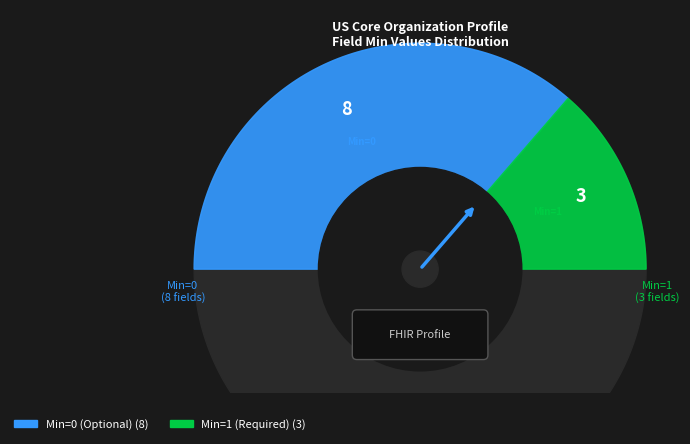

Does Organization.meta account for over 50% of the chart?

No